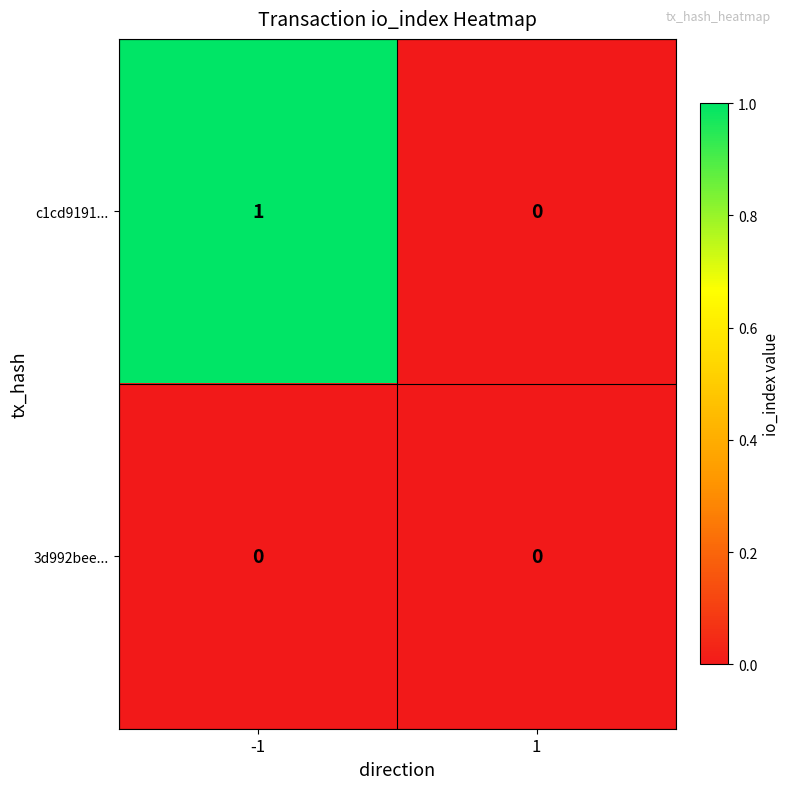

How many data points does each series have?

2